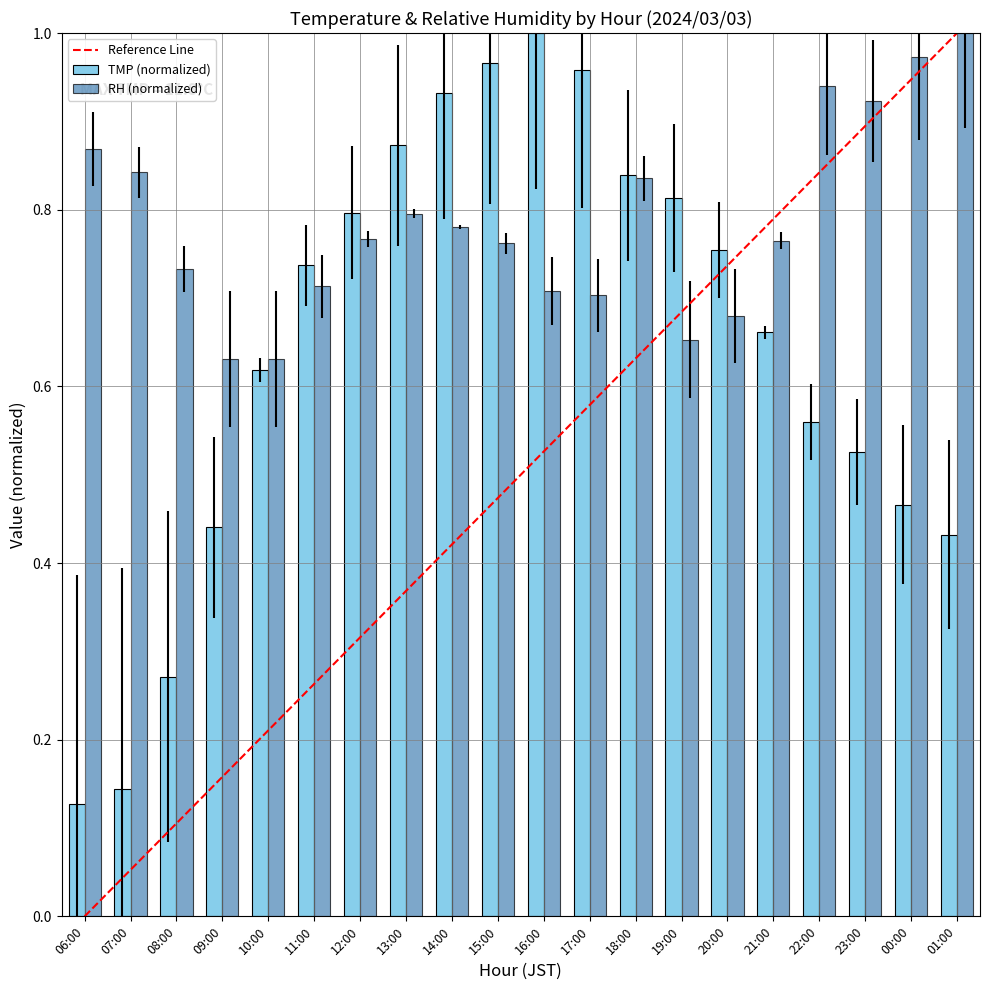

What is the label of the 9th bar from the left?

14:00